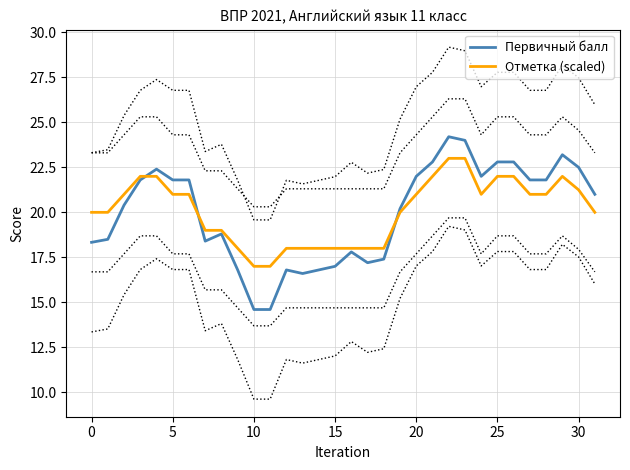

How many lines are shown in the chart?

2